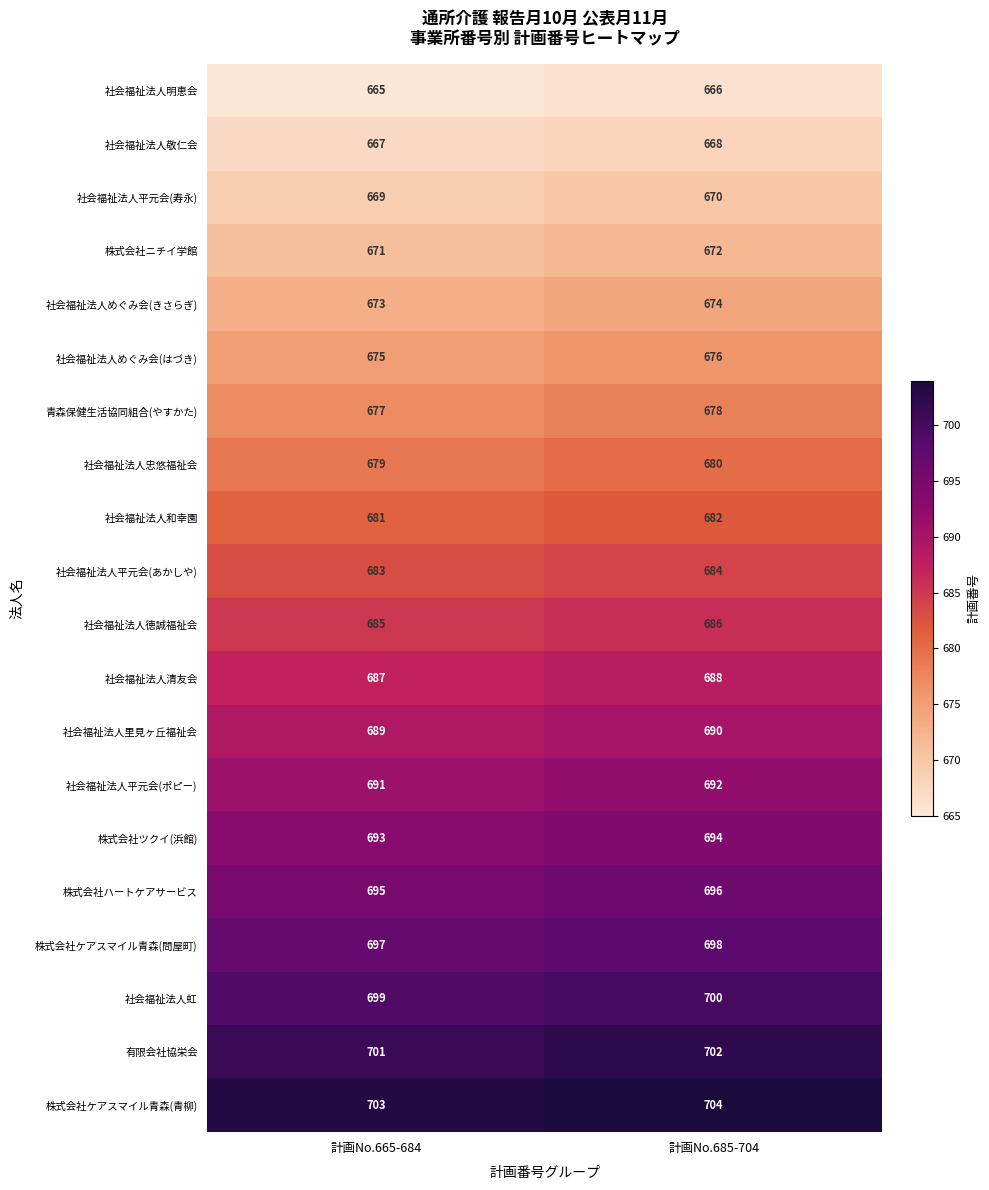

The value of 株式会社ケアスマイル青森(問屋町) at 計画No.665-684 is 697. True or false?

True